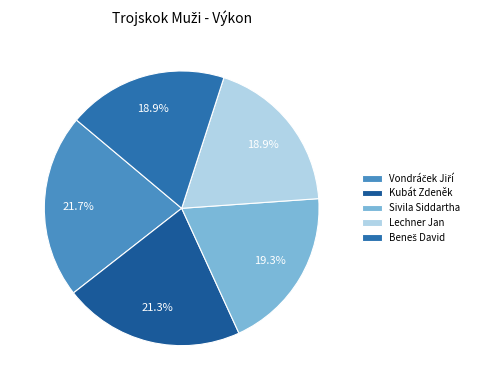

The Sivila Siddartha slice represents 19% of the pie. True or false?

True